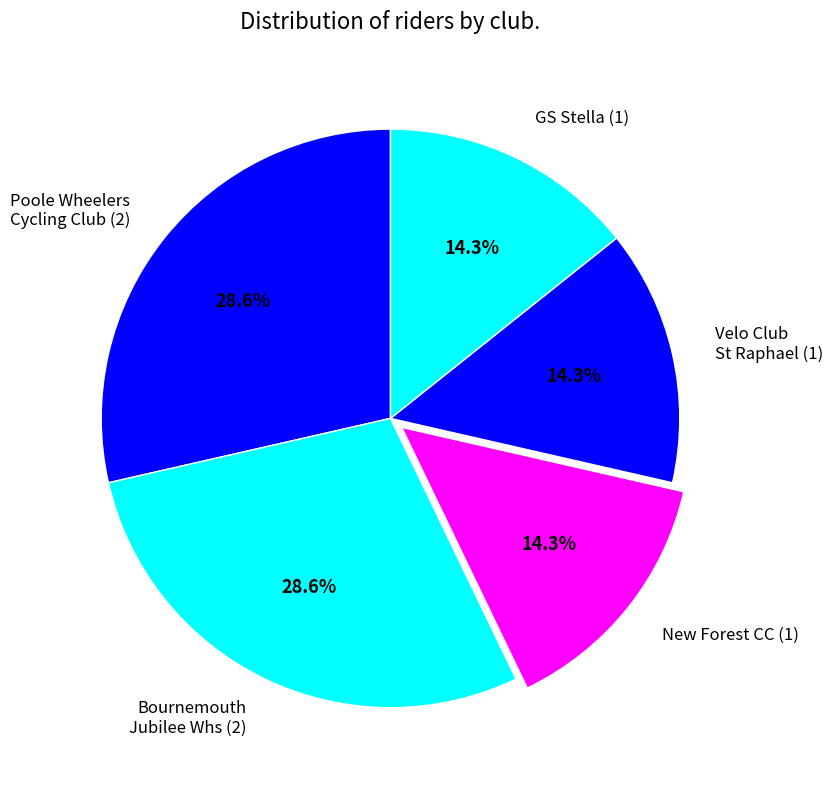

Which has a higher value, New Forest CC (1) or Poole Wheelers Cycling Club (2)?

Poole Wheelers Cycling Club (2)